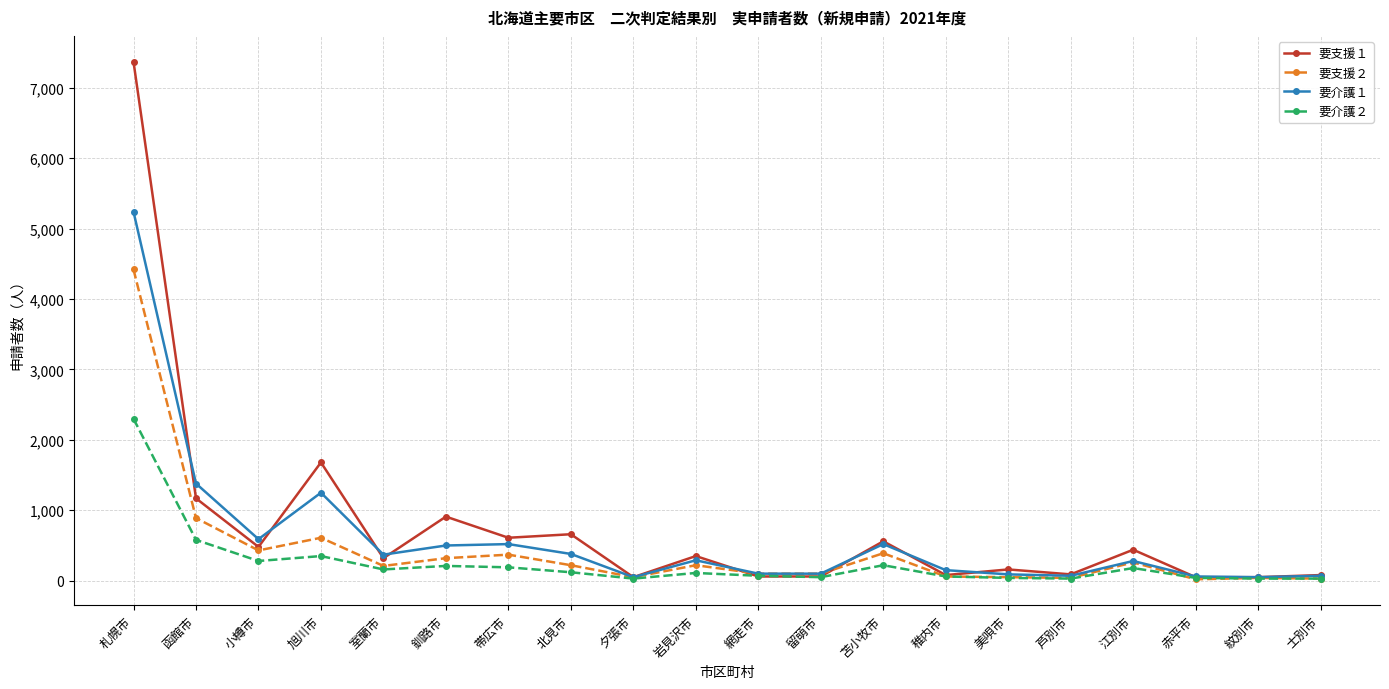

Rank the series by their average value, from lowest to highest.

要介護２, 要支援２, 要介護１, 要支援１